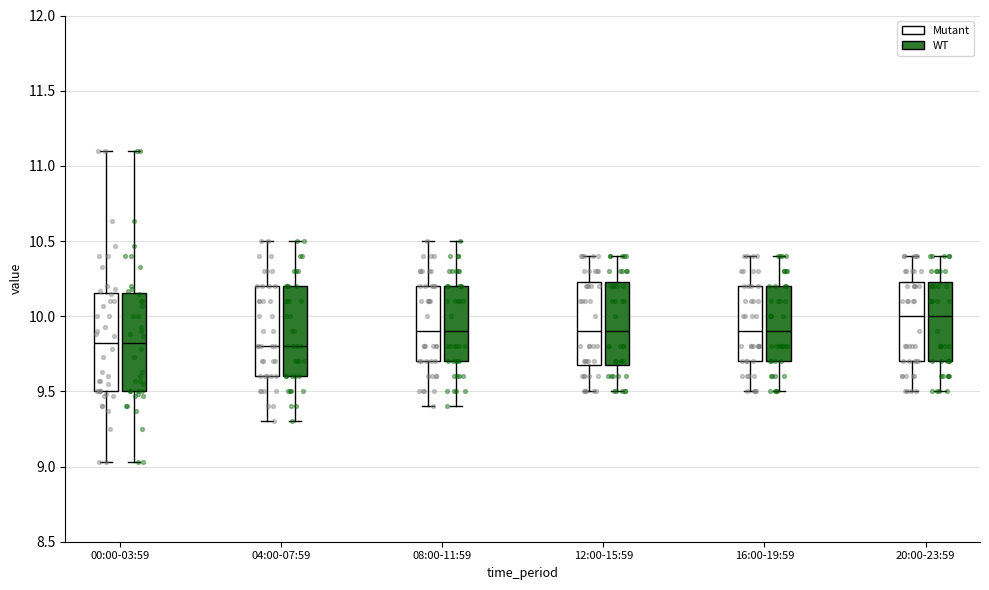

Where does the median line of the box for 00:00-03:59 (Mutant) sit on the y-axis? The values are not printed on the chart, so give them approximately, as read against the axis.

9.85